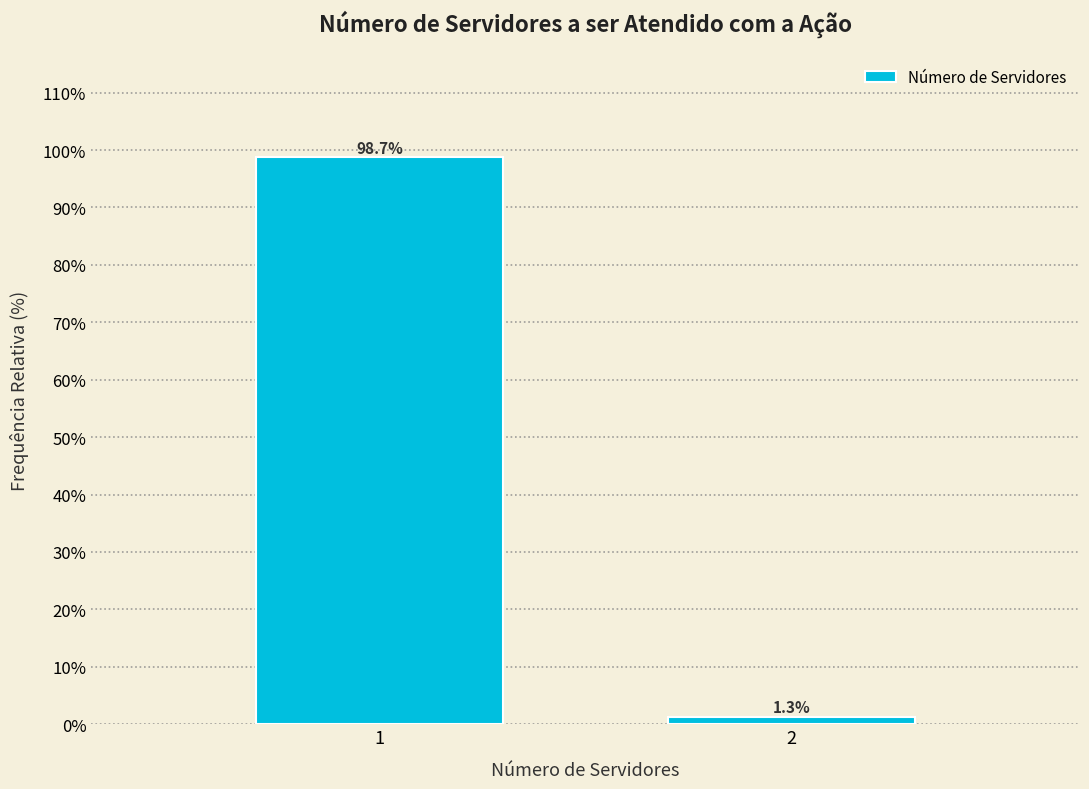

Reading left to right, list all the values displayed in this chart.

1=98.7	2=1.3